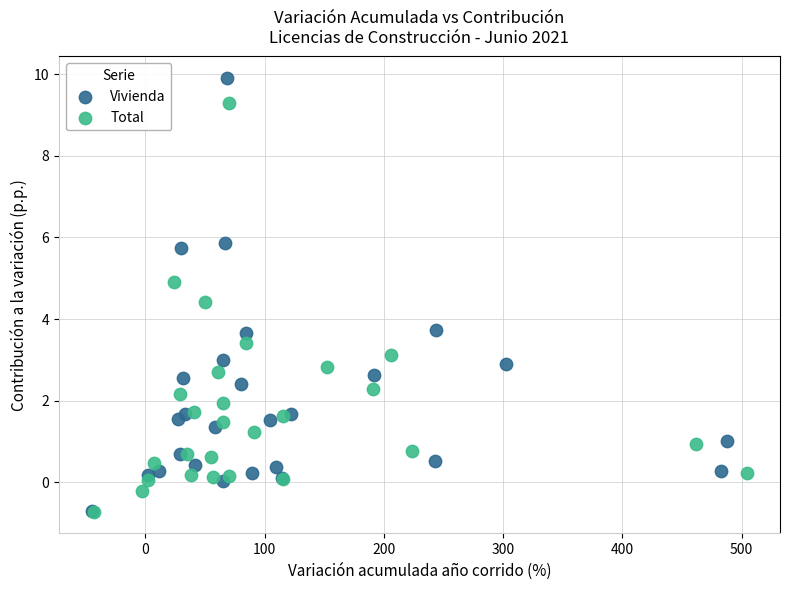

Which series has the largest Y range (max minus min)?

Vivienda